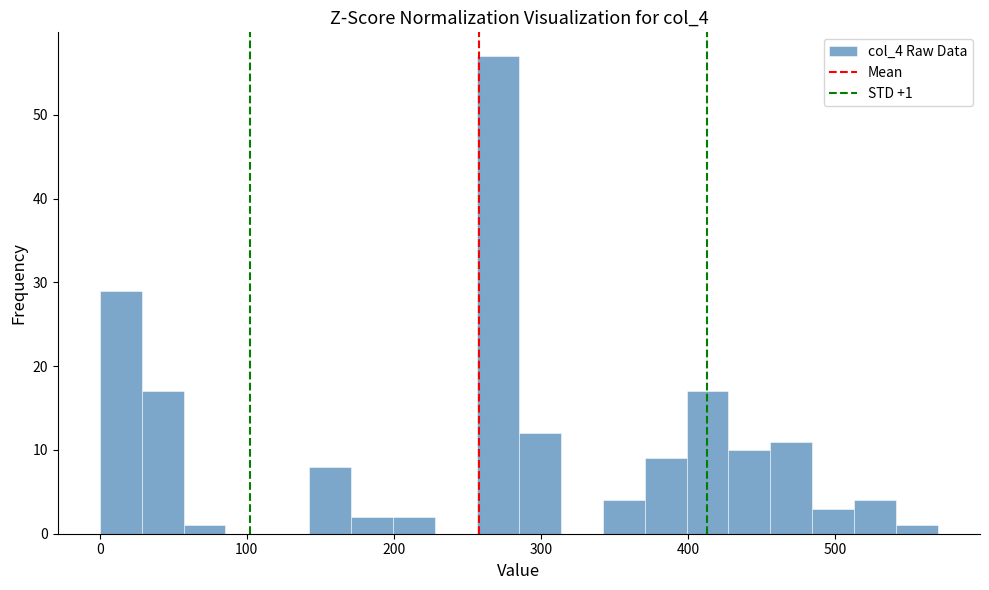

Around what value on the x-axis is the tallest bar? Give the approximate position of its centre, as read against the axis.

270